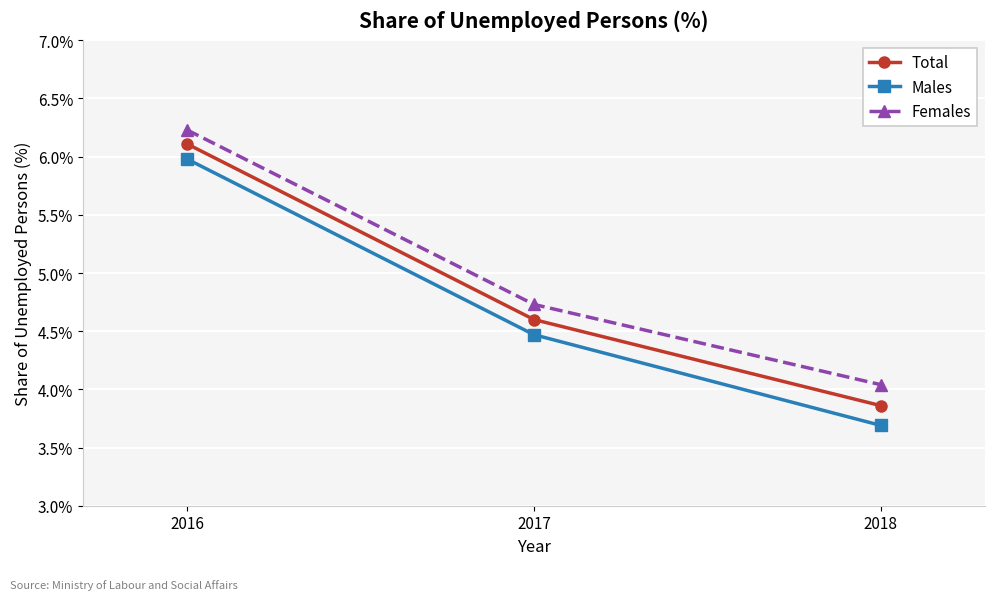

Which series has the largest total across all categories?

Females